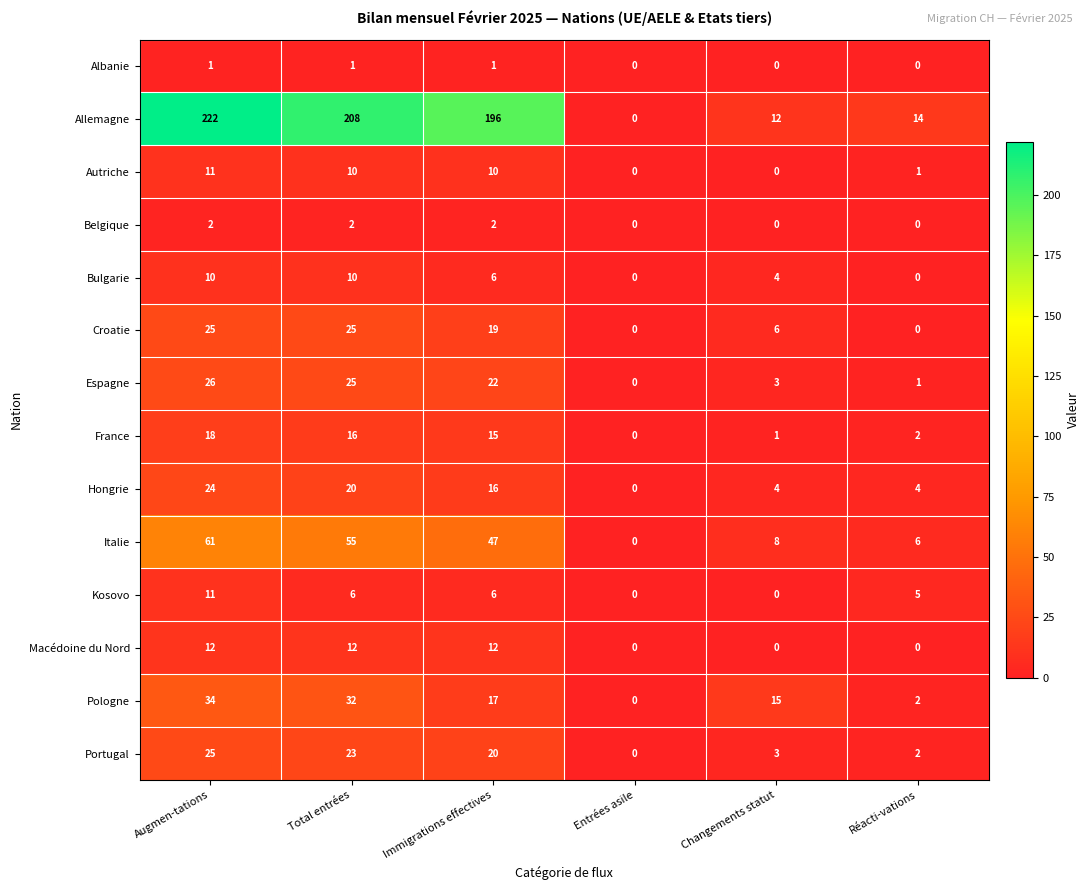

Between Augmen-tations and Changements statut, which series saw the biggest shift?

Allemagne